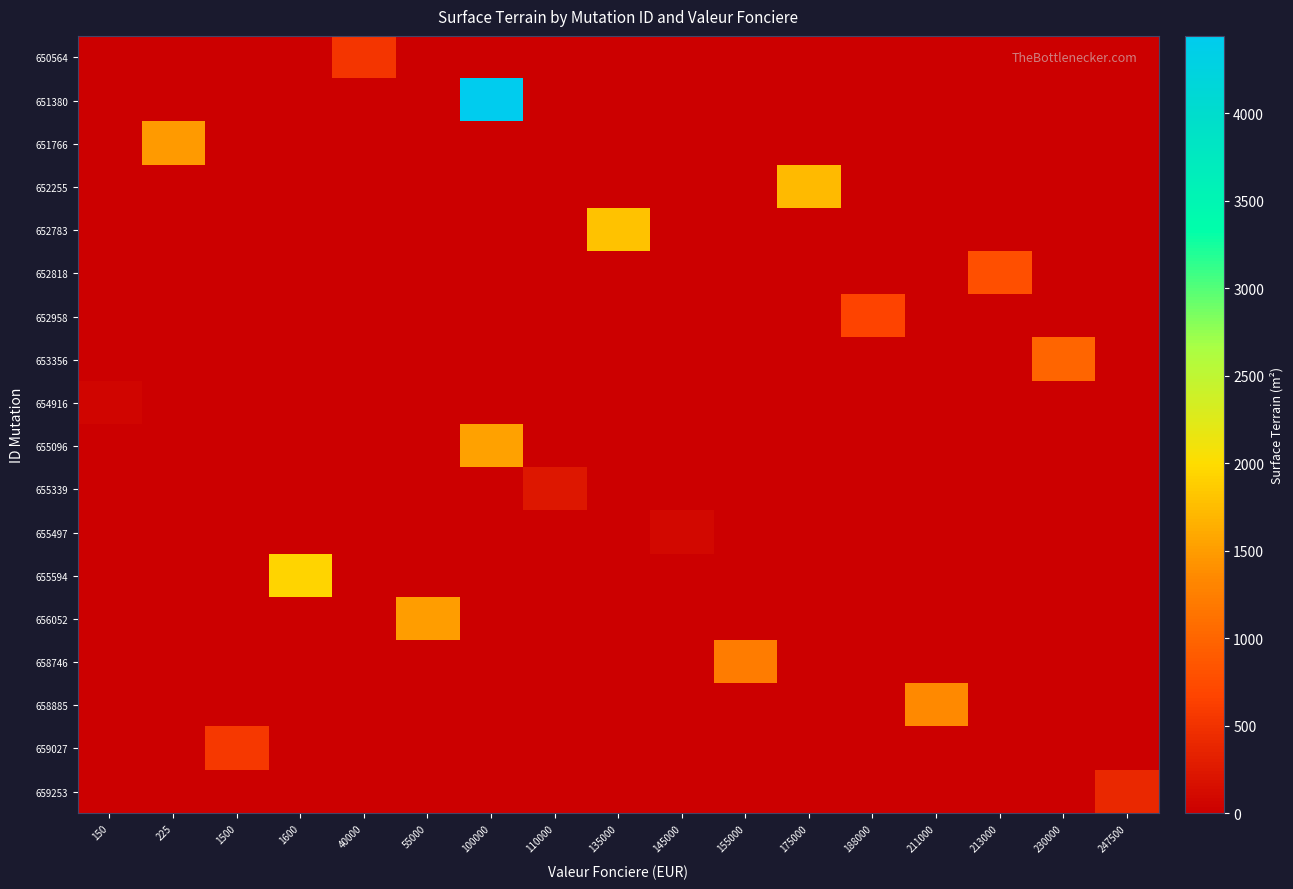

At how many categories does at least one series exceed 448?

13